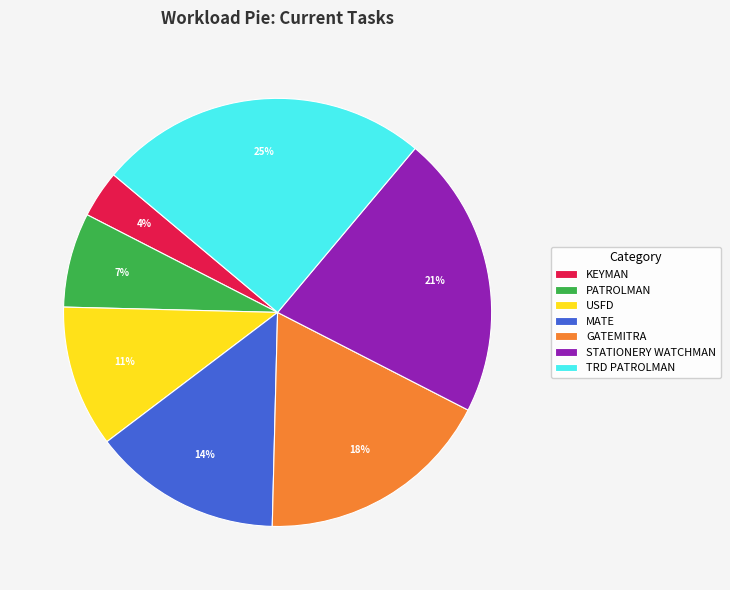

True or false: STATIONERY WATCHMAN accounts for 16% of the total.

False